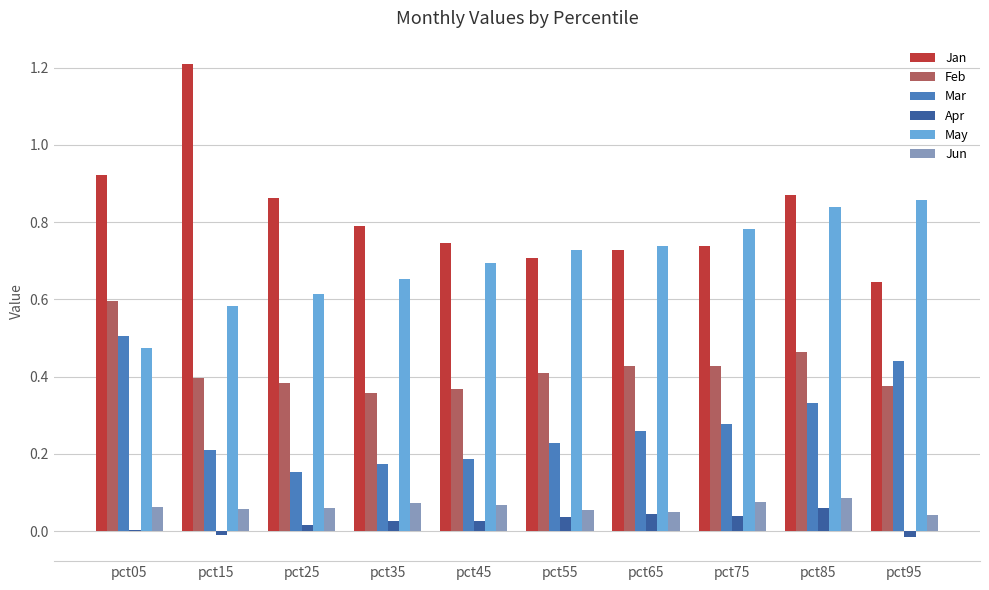

Which category has the highest value across all series?

pct15